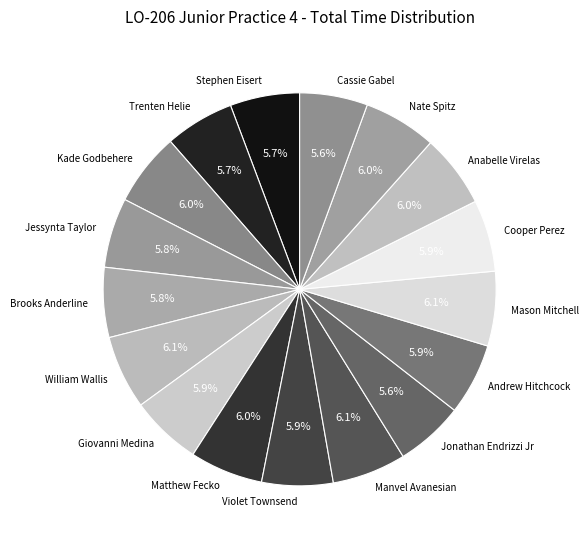

Is the sum of Nate Spitz and Brooks Anderline greater than half?

No